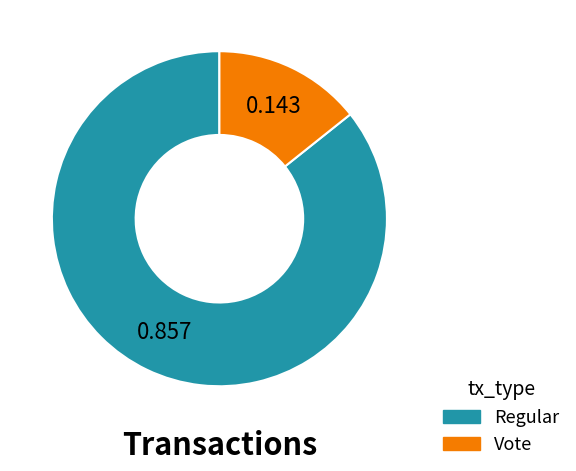

How many segments does this pie chart have?

2